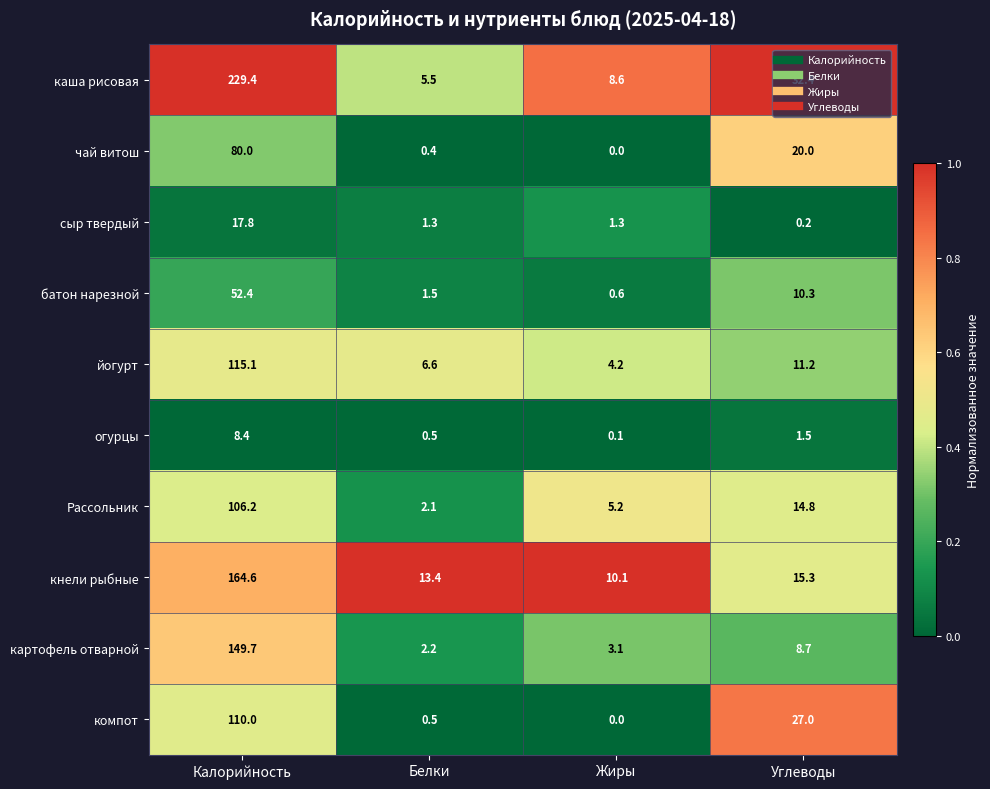

What is the total value across all series at Углеводы?

141.4